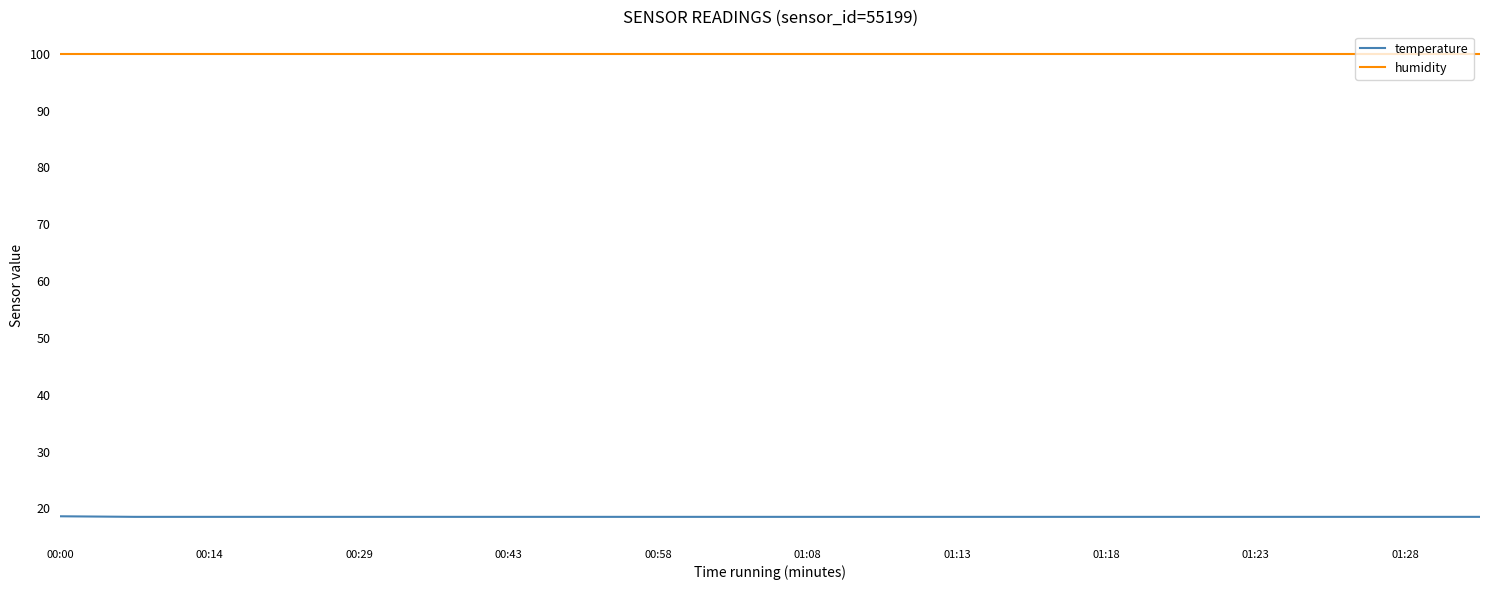

Rank the series by their average value, from lowest to highest.

temperature, humidity